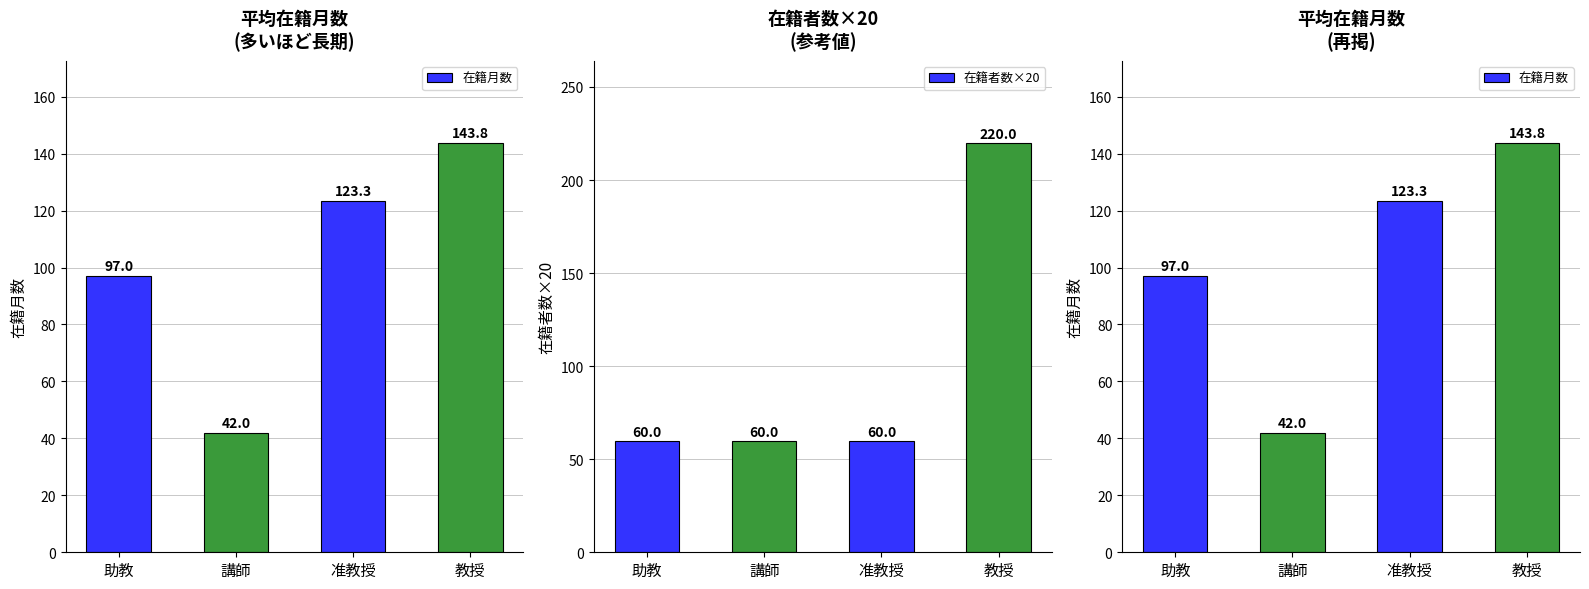

Rank the series at 准教授 from highest to lowest value.

在籍月数, 在籍者数×20